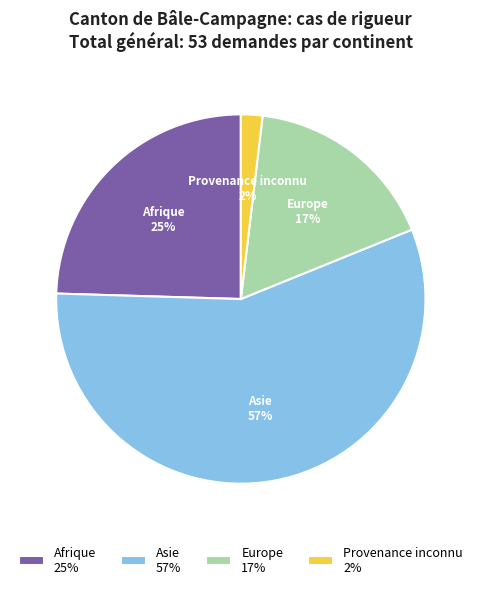

Which category has the biggest portion of the pie?

Asie 57%